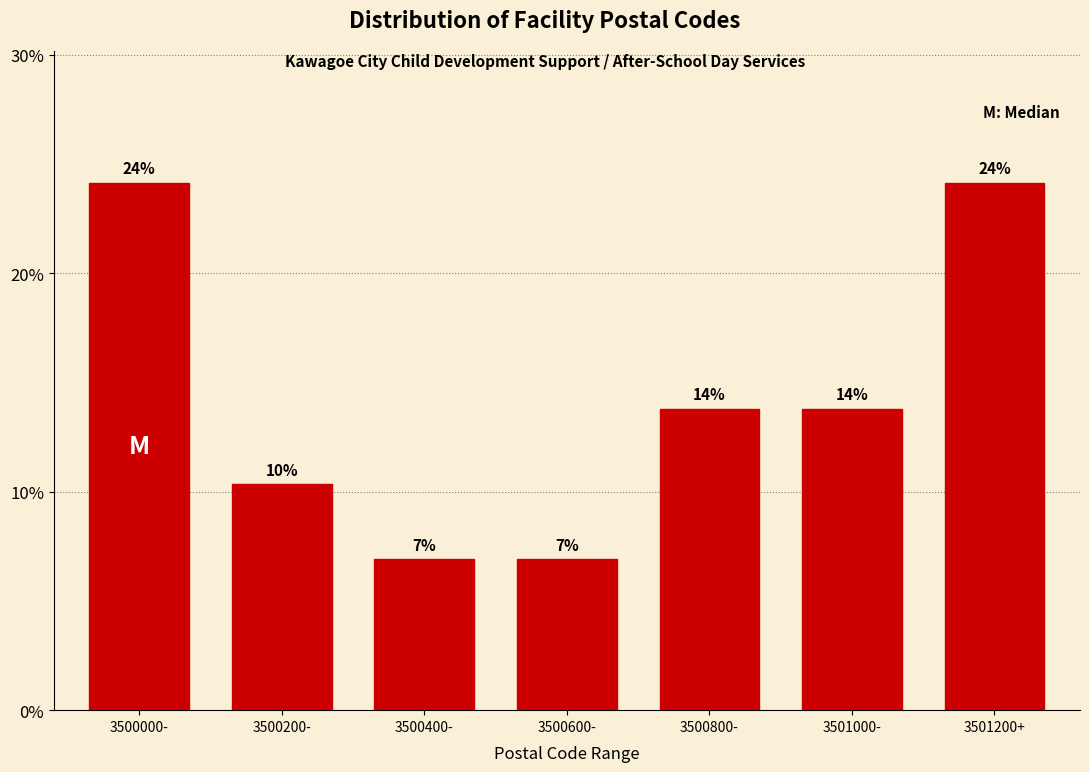

Are the bars horizontal?

No